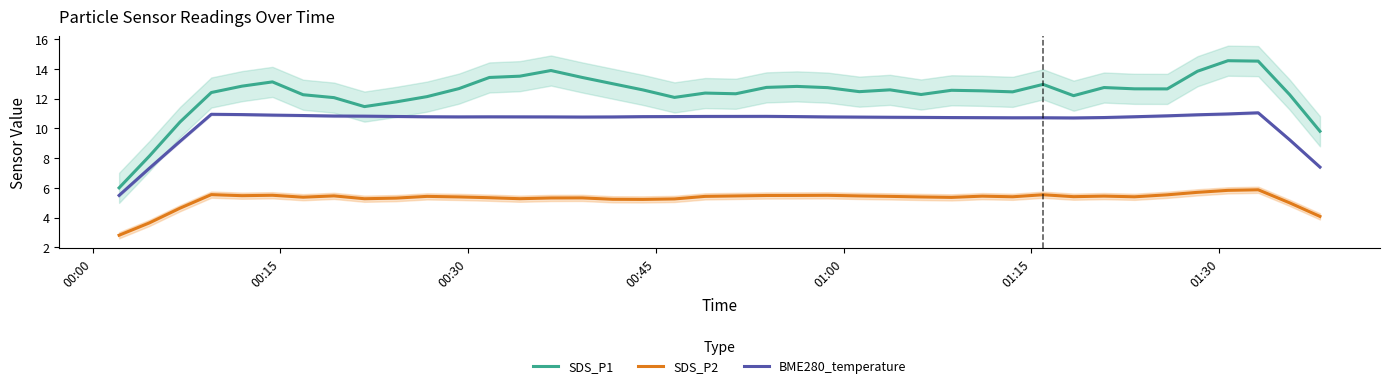

What is the greatest value displayed?

14.5